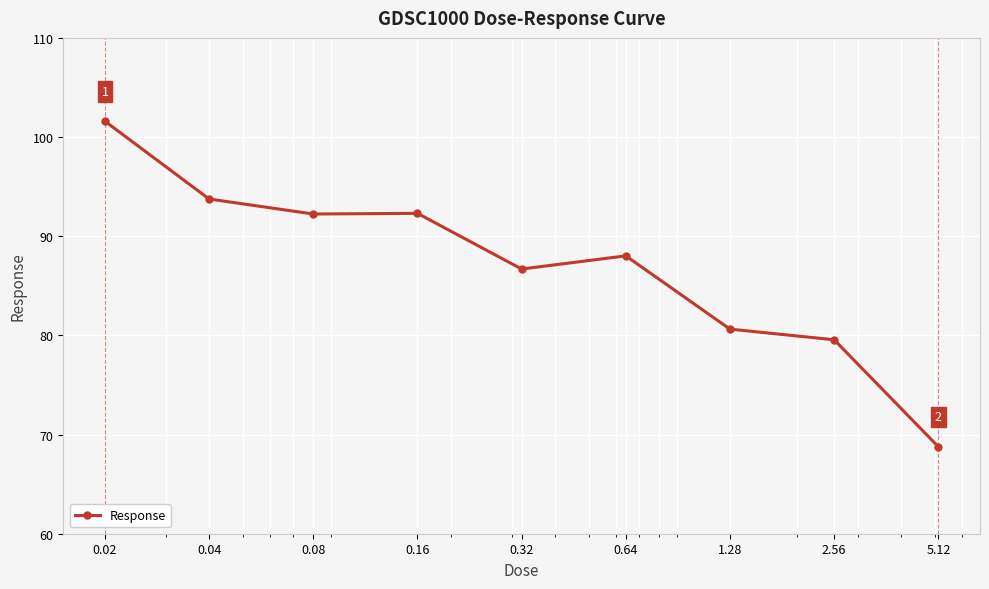

What is the difference between the maximum and second lowest values?

22.0